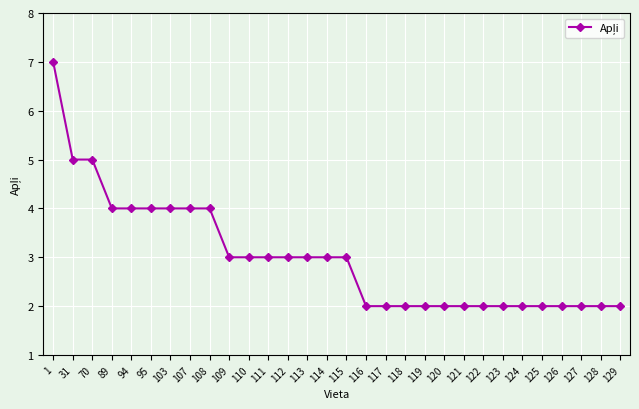

How many data points does each series have?

30